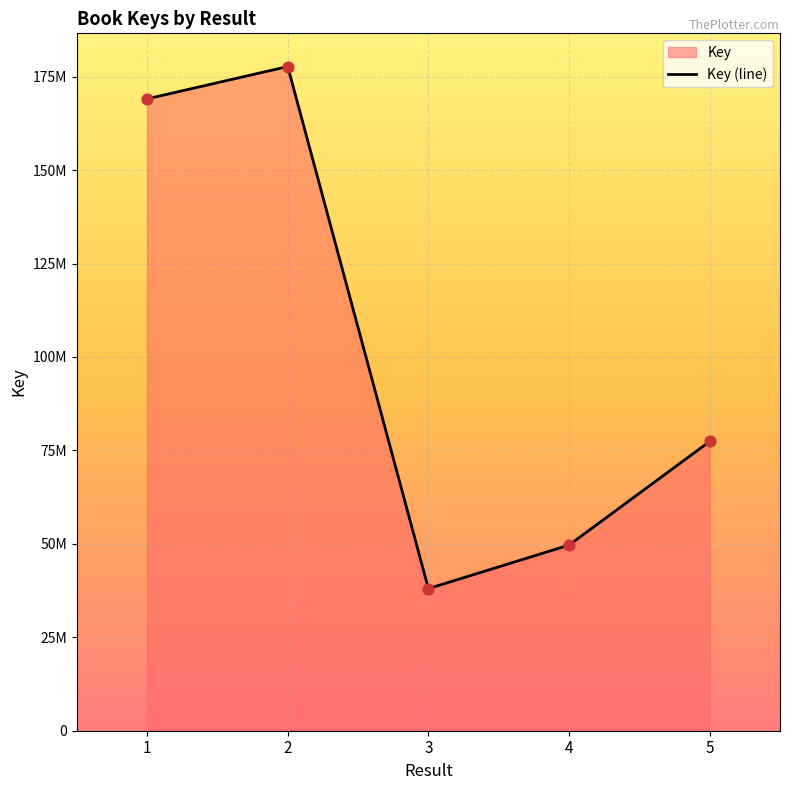

What is the change in value from 3 to 4?

+11642577